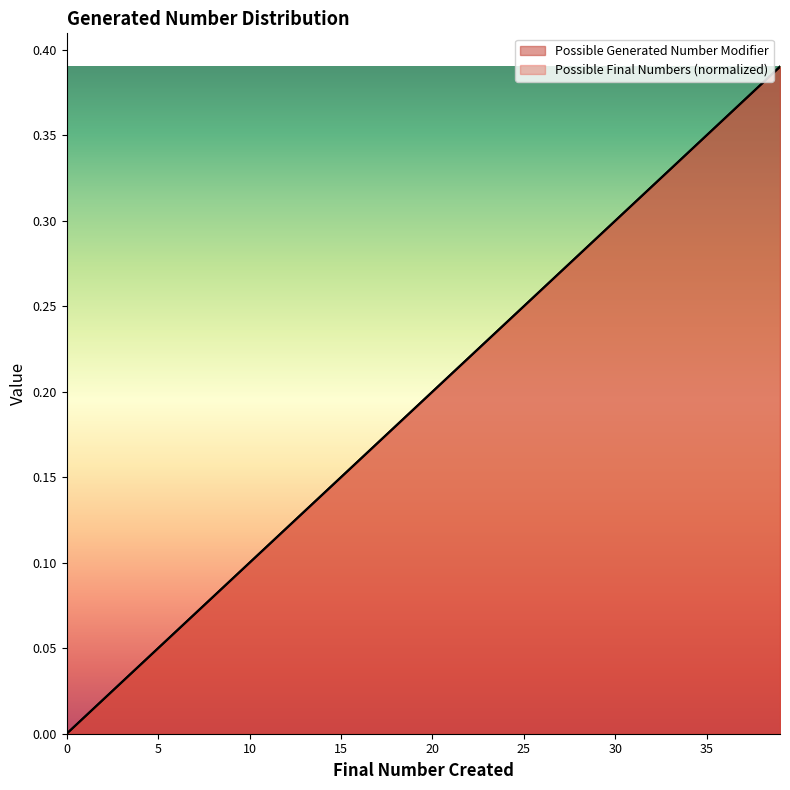

What is the difference between the maximum and second lowest values in the Possible Generated Number Modifier series?

0.4